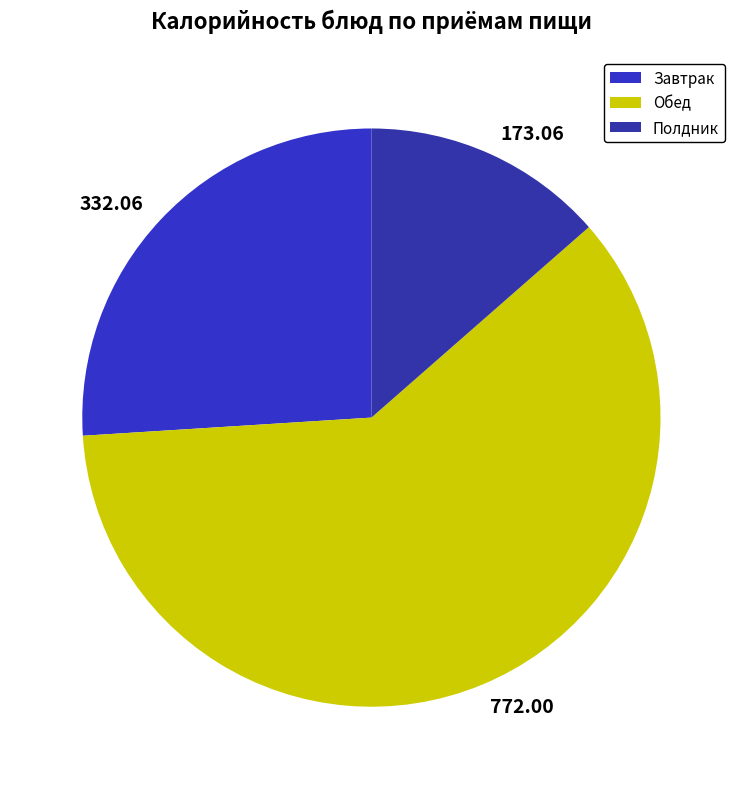

Do 173.06 and 772.00 together represent more than half of the pie?

Yes